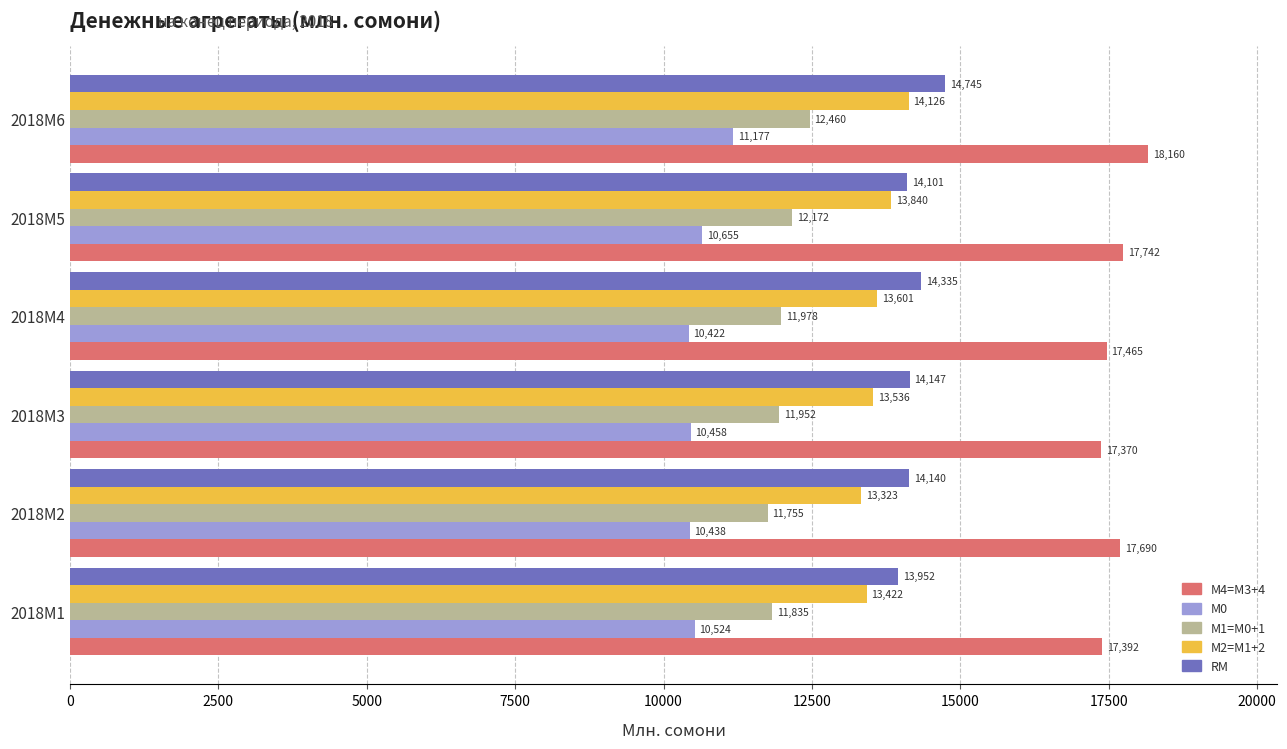

At how many categories does at least one series exceed 16071?

6